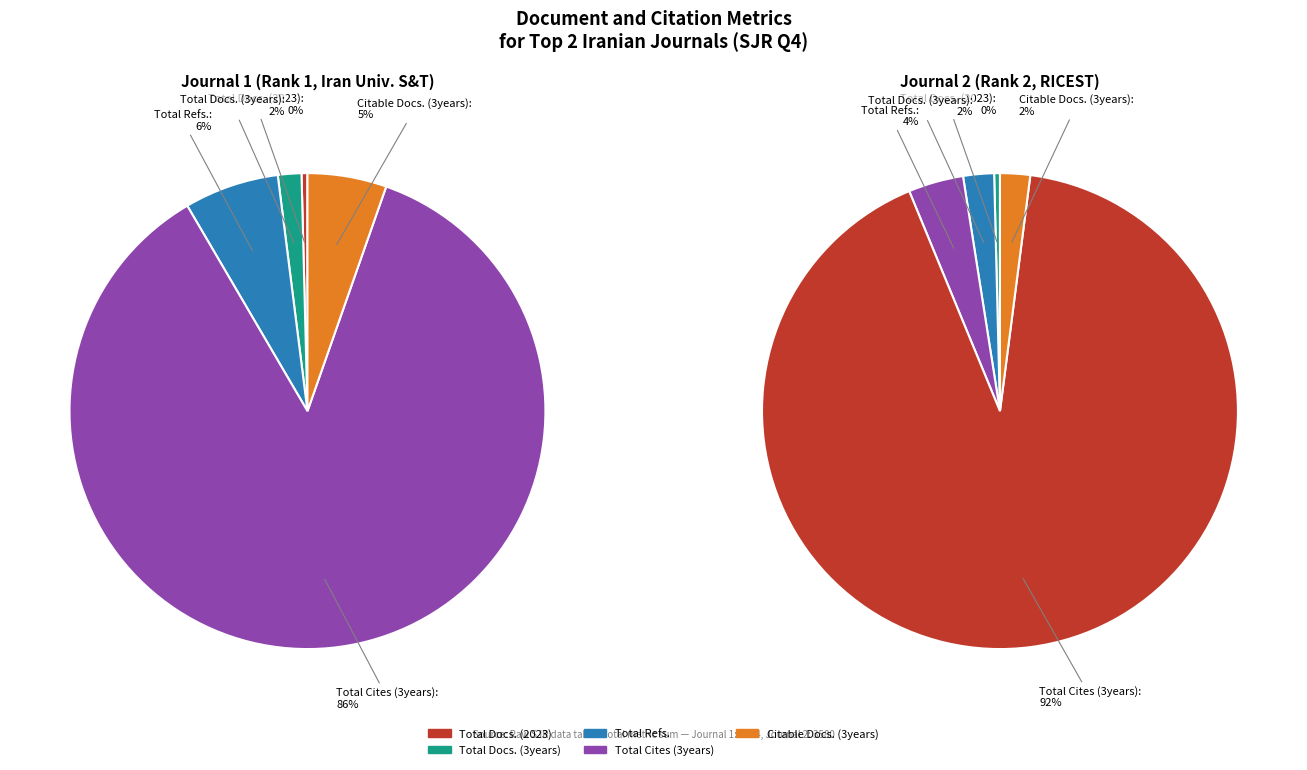

Which category has the biggest portion of the pie?

Total Cites (3years)